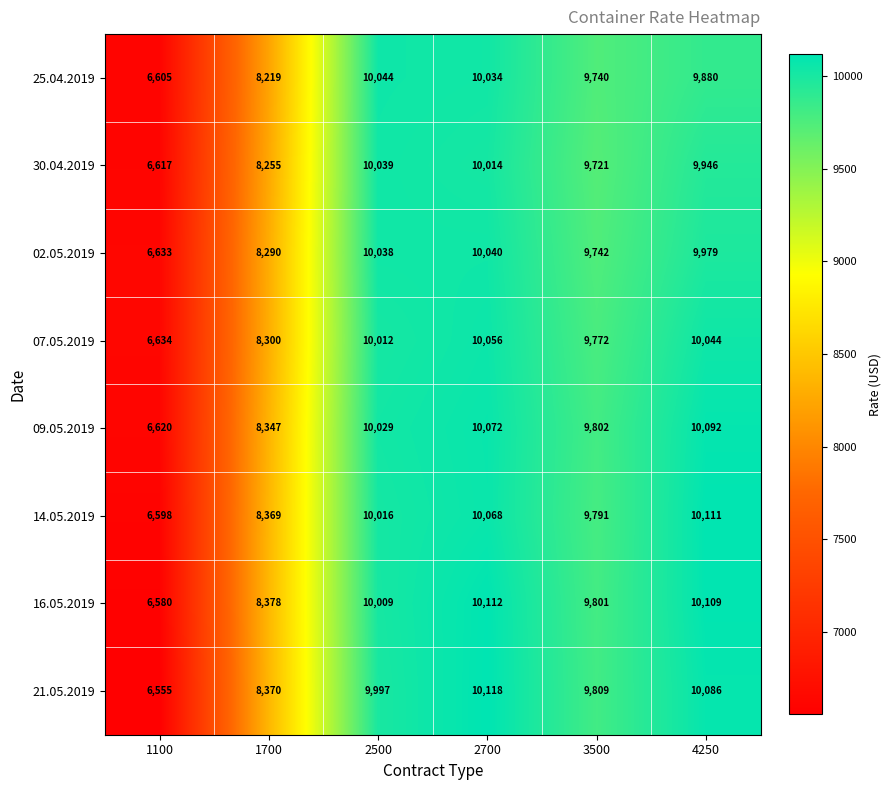

Rank the series by their maximum value, from highest to lowest.

21.05.2019, 16.05.2019, 14.05.2019, 09.05.2019, 07.05.2019, 25.04.2019, 02.05.2019, 30.04.2019